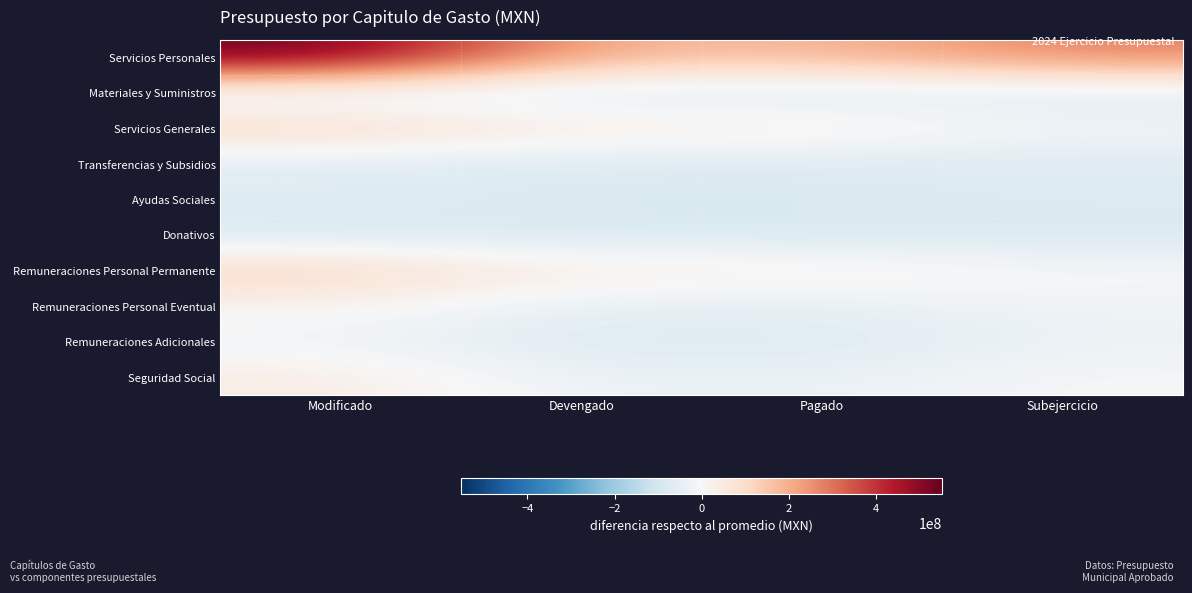

Reading right to left, list all the values displayed in this chart.

Servicios Personales: Subejercicio=281617743.4	Pagado=183608574.1	Devengado=183608574.1	Modificado=552501558.7
Materiales y Suministros: Subejercicio=-77640724.6	Pagado=-81400557.9	Devengado=-81400557.9	Modificado=-71766041.2
Servicios Generales: Subejercicio=-14510568.1	Pagado=52188424.7	Devengado=52188424.7	Modificado=124953097.8
Transferencias y Subsidios: Subejercicio=-72939956.0	Pagado=-81374043.4	Devengado=-81374043.4	Modificado=-67038758.2
Ayudas Sociales: Subejercicio=-73260711.8	Pagado=-81650251.6	Devengado=-81650251.6	Modificado=-67635722.2
Donativos: Subejercicio=-86954485.4	Pagado=-86999033.0	Devengado=-86999033.0	Modificado=-86678277.2
Remuneraciones Personal Permanente: Subejercicio=-1155771.3	Pagado=39911107.9	Devengado=39911107.9	Modificado=126030577.8
Remuneraciones Personal Eventual: Subejercicio=-22772110.5	Pagado=-49562639.9	Devengado=-49562639.9	Modificado=14940490.8
Remuneraciones Adicionales: Subejercicio=-29994240.2	Pagado=-80608202.2	Devengado=-80608202.2	Modificado=-23327201.2
Seguridad Social: Subejercicio=-6673105.0	Pagado=-35508229.7	Devengado=-35508229.7	Modificado=45093906.6